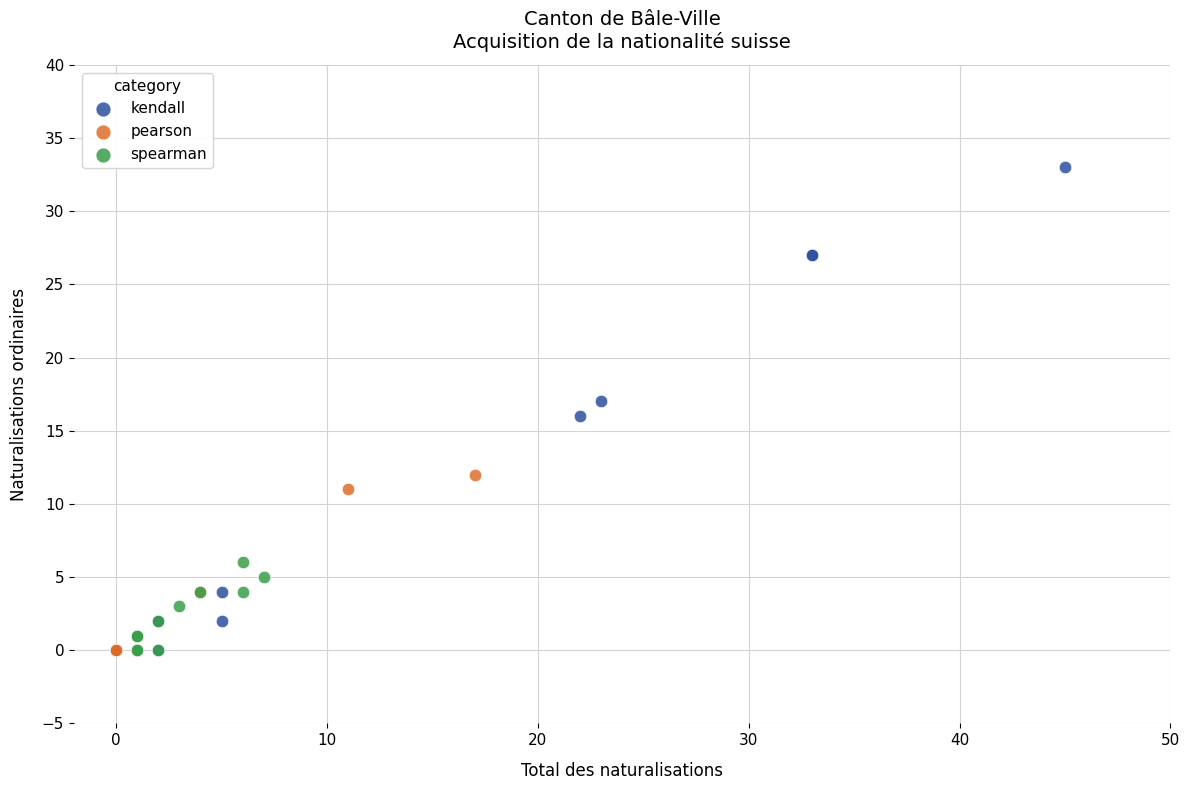

Which series has the largest Y range (max minus min)?

kendall